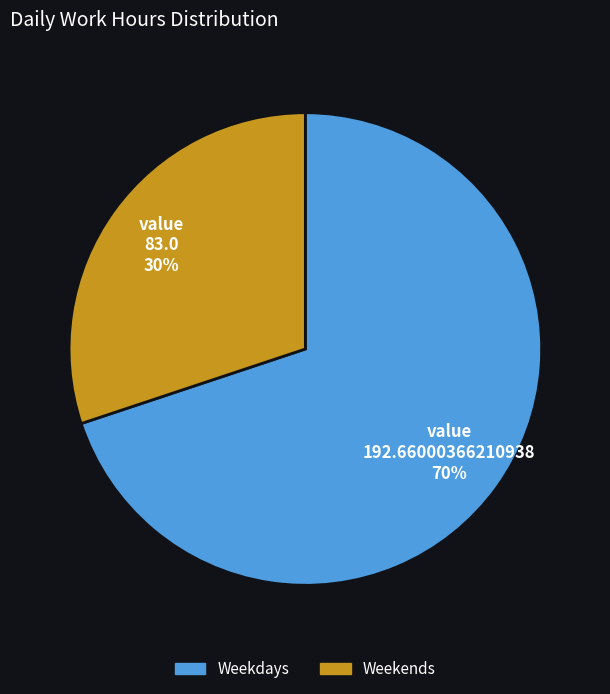

To the nearest percent, what is the difference between the largest and smallest slice percentages?

40%